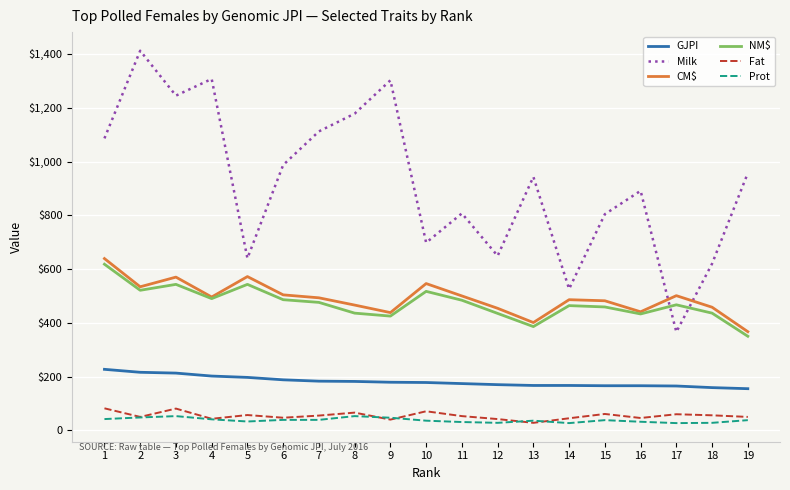

What is the difference between the maximum and second lowest values in the CM$ series?

238